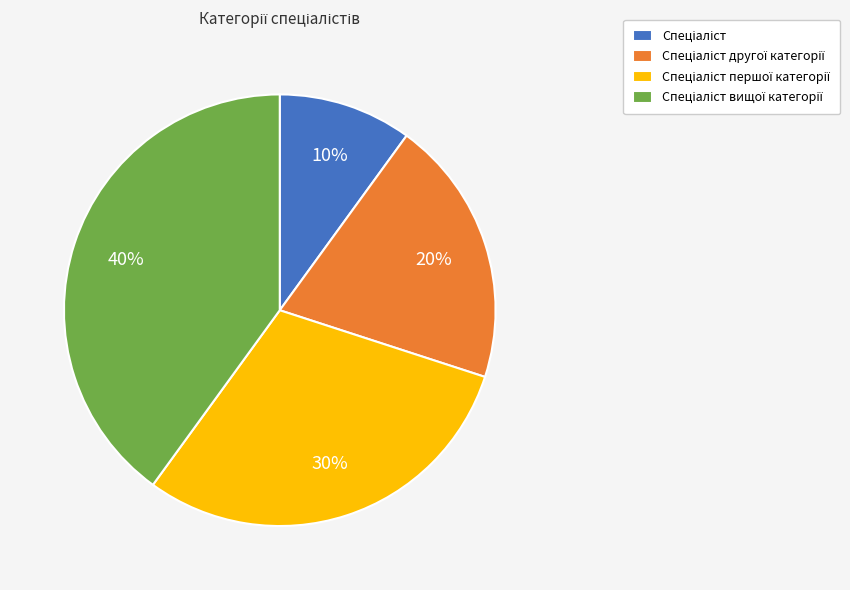

Count the number of slices in the pie.

4